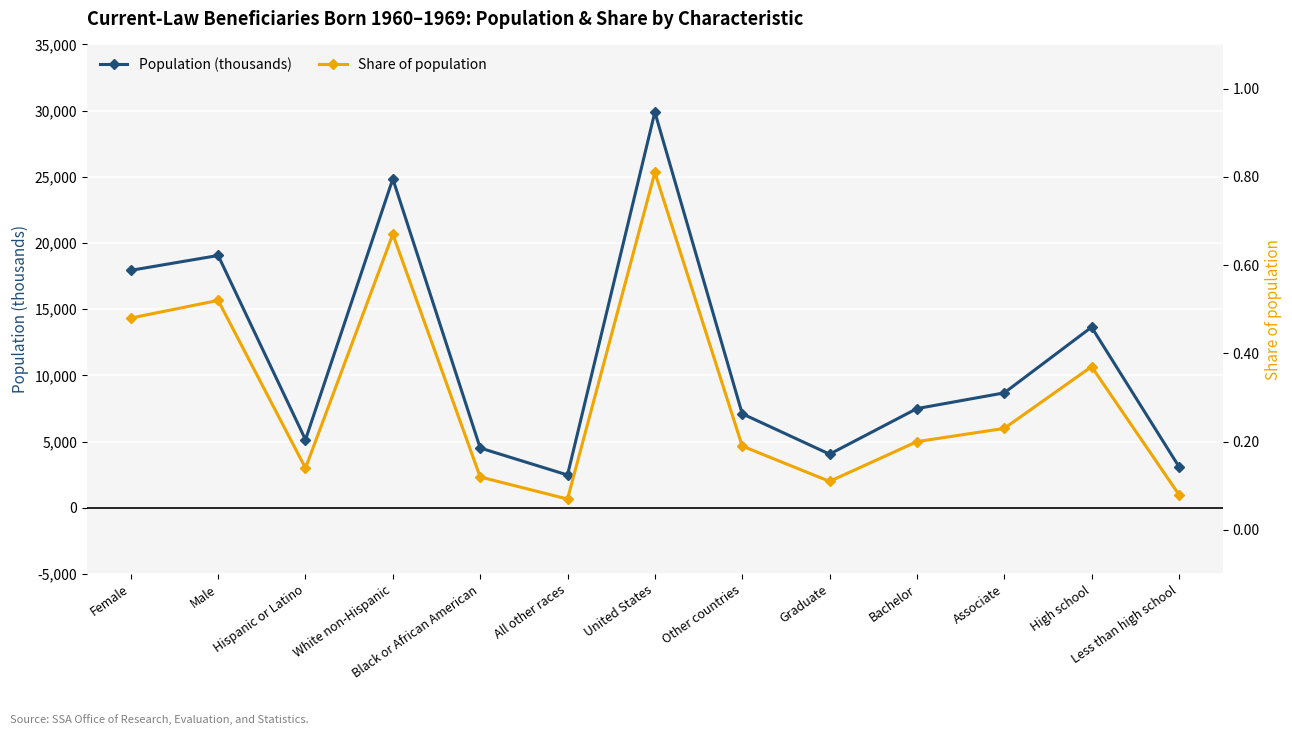

At how many categories does at least one series exceed 20212?

2